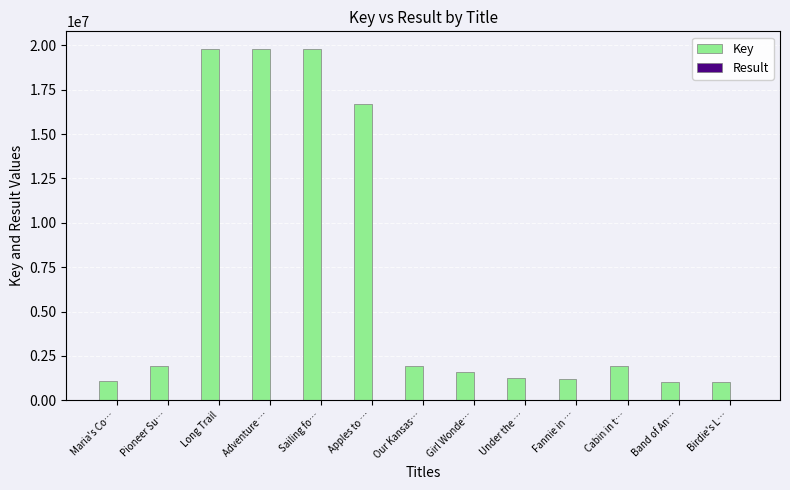

What is the maximum value for Key?

19800458